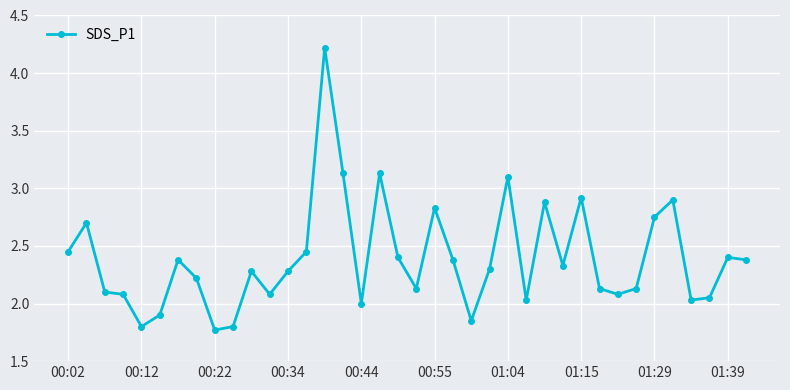

What is the greatest value displayed?

4.2